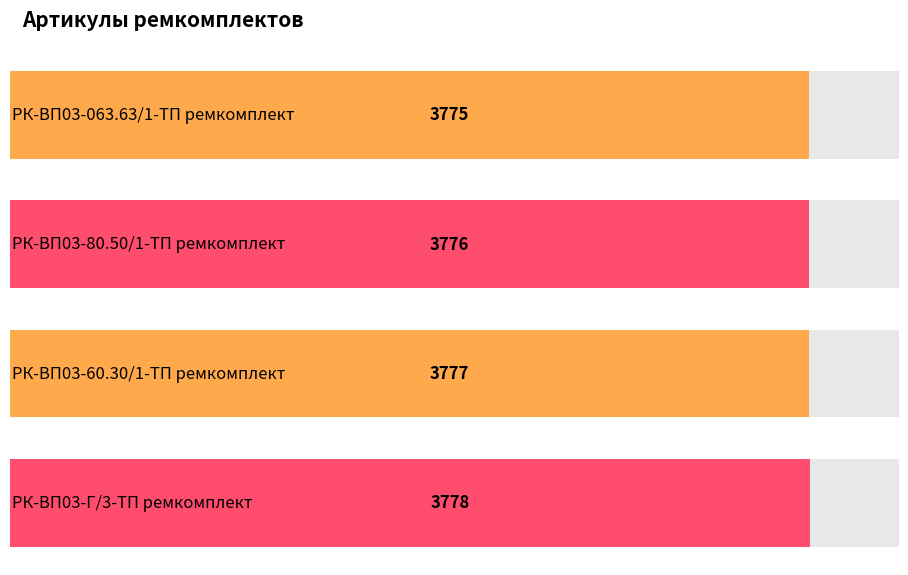

Reading right to left, list all the values displayed in this chart.

РК-ВП03-Г/3-ТП ремкомплект=3778	РК-ВП03-60.30/1-ТП ремкомплект=3777	РК-ВП03-80.50/1-ТП ремкомплект=3776	РК-ВП03-063.63/1-ТП ремкомплект=3775